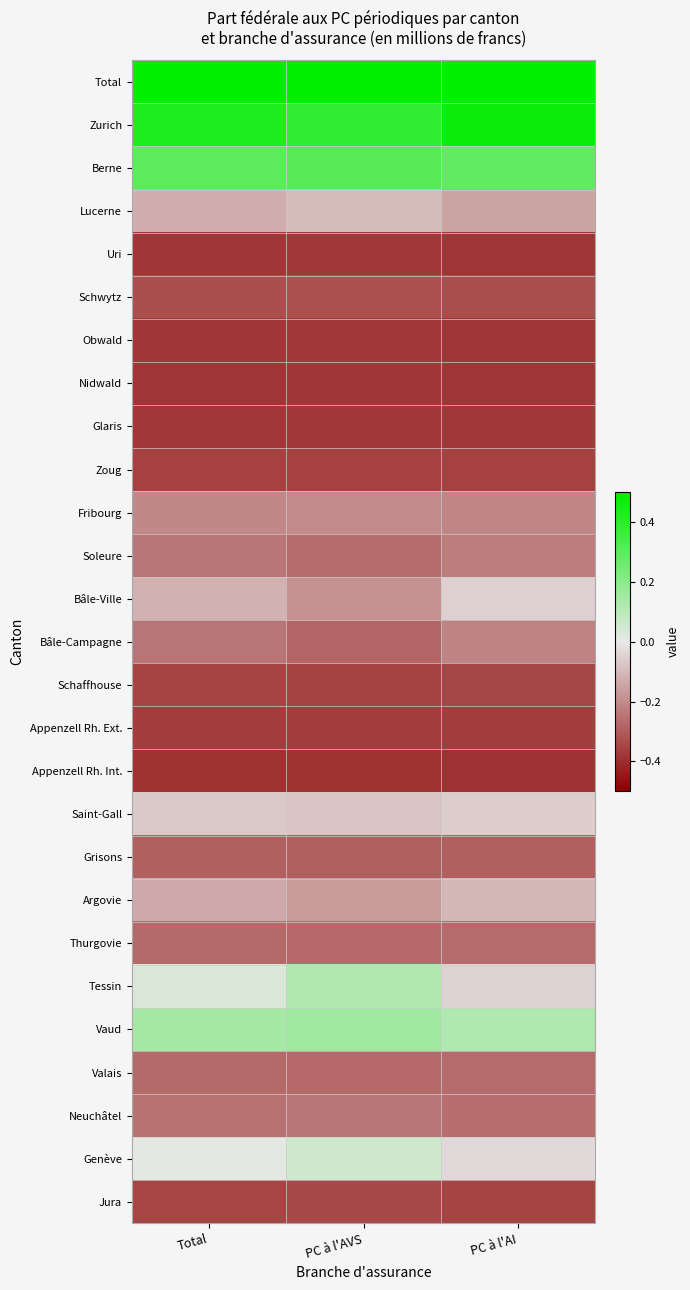

Which category has the lowest value across all series?

PC à l'AI